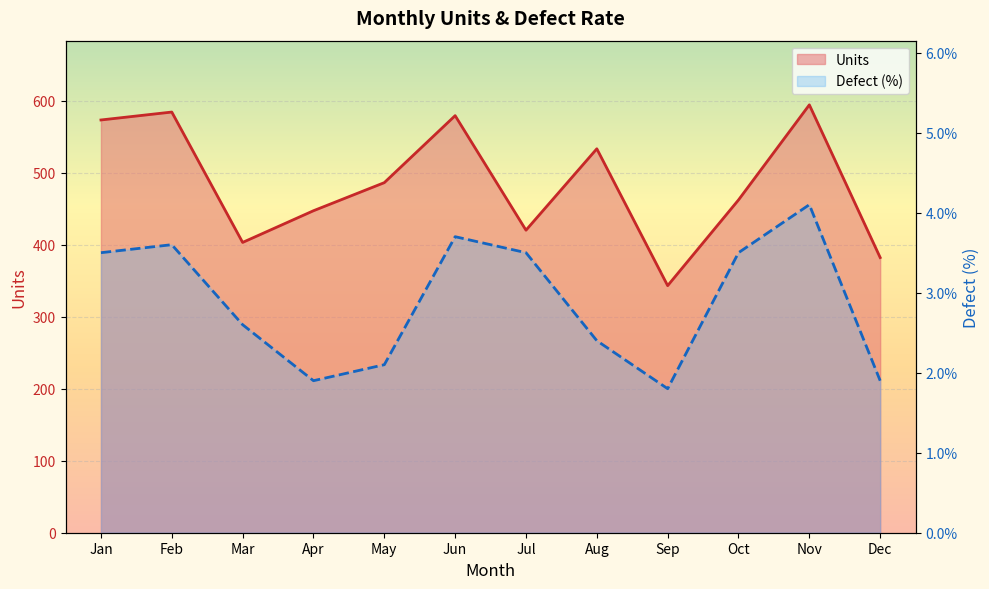

At which category is the sum across all series the highest?

Nov